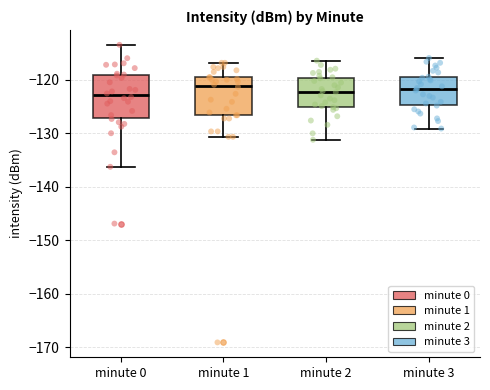

Reading left to right, read every box against the y-axis: the position of its median line, the range the box covers, and the ends of its whiskers. The values are not printed on the chart, so give them approximately, as read against the axis.

minute 0: median -123, box -127 to -119, whiskers -136 to -113
minute 1: median -121, box -127 to -119, whiskers -131 to -117
minute 2: median -122, box -125 to -120, whiskers -131 to -116
minute 3: median -122, box -125 to -119, whiskers -129 to -116